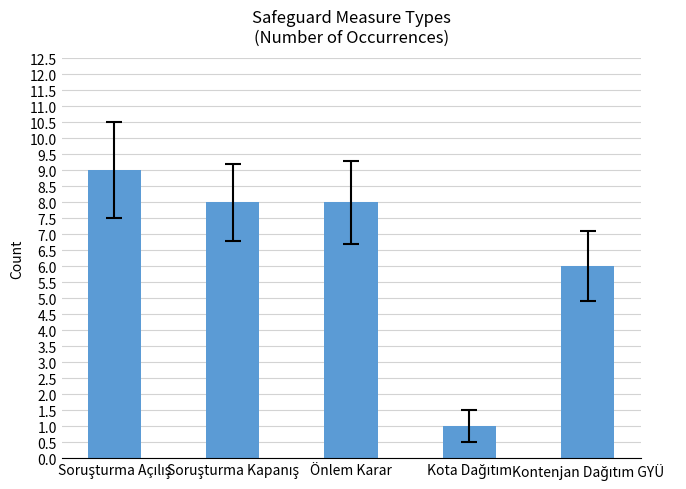

Reading right to left, list all the values displayed in this chart.

6	1	8	8	9